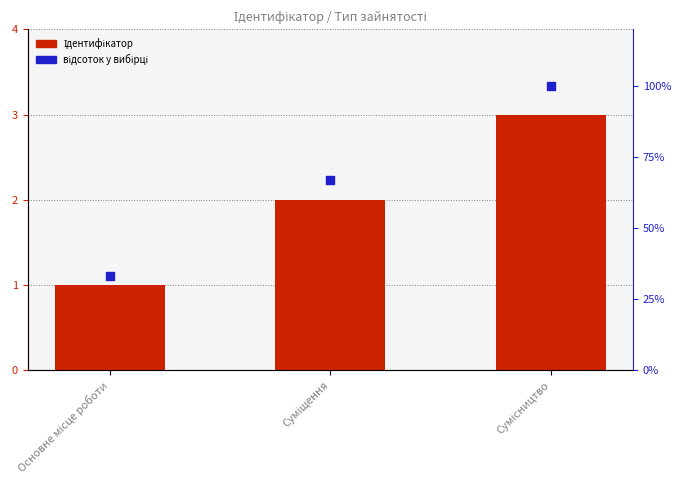

Which series has the largest total across all categories?

відсоток у вибірці